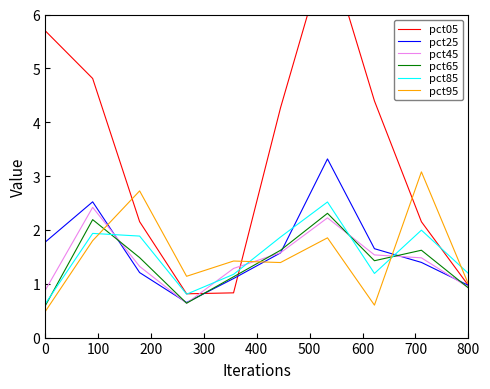

What are all the series names shown in the legend?

pct05, pct25, pct45, pct65, pct85, pct95